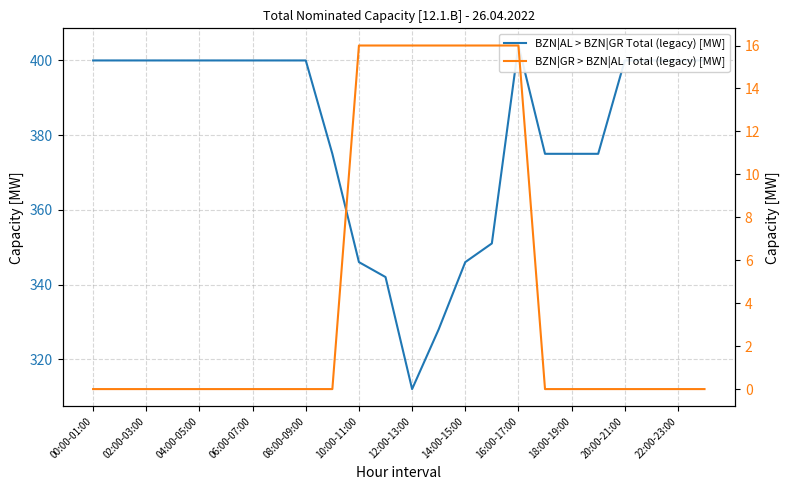

What is the sum of all BZN|AL > BZN|GR Total (legacy) [MW] values?

9129